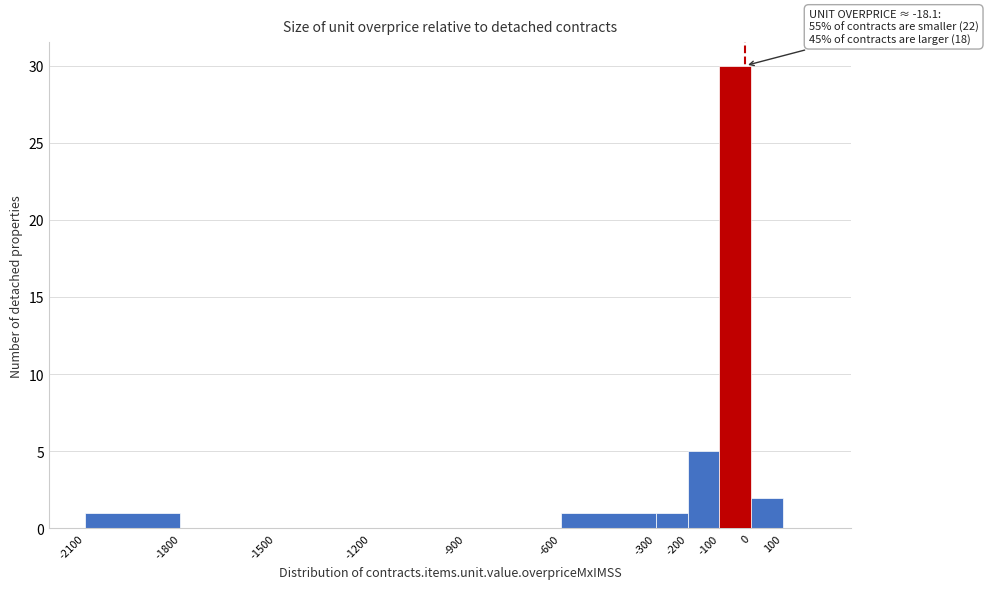

Which range on the x-axis has the tallest bar?

-100 to 0